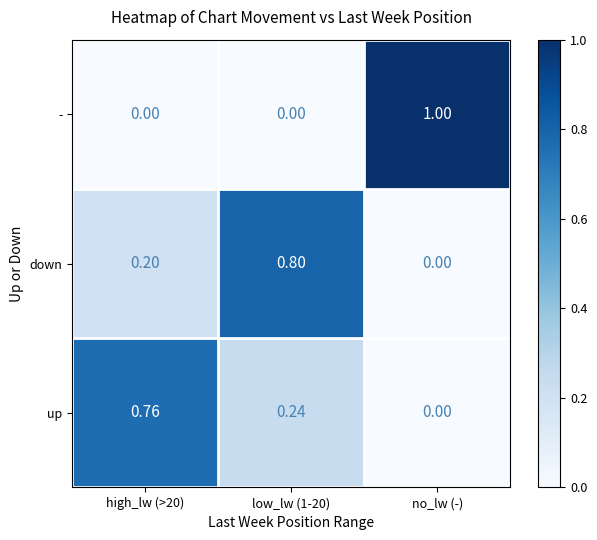

Which series has the widest spread of values?

-